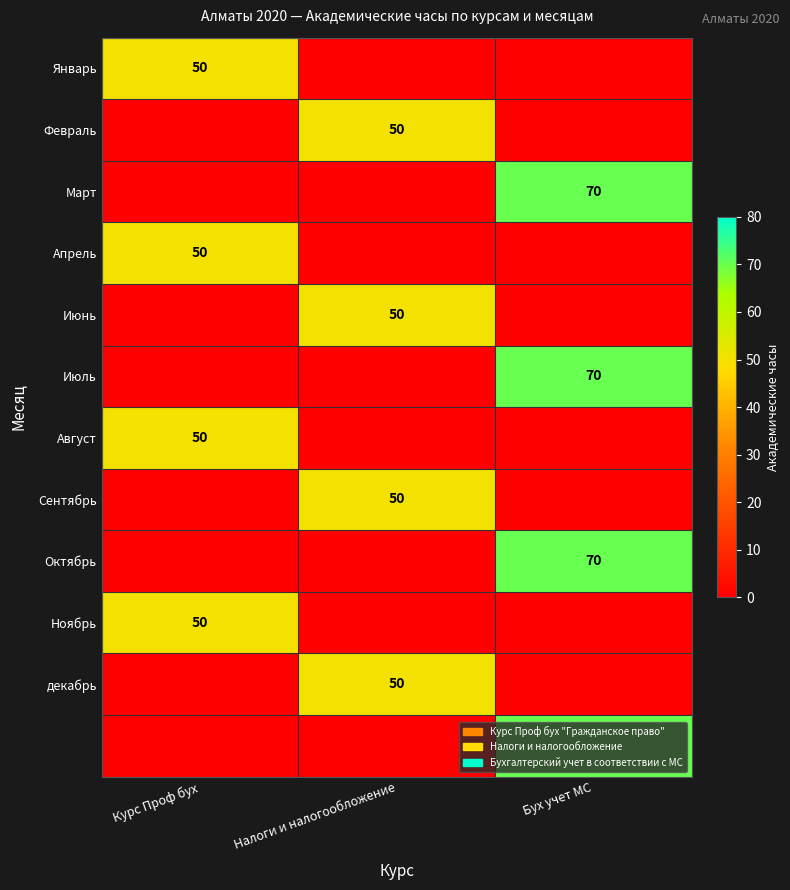

The Октябрь series shows 24 at Бух учет МС. True or false?

False